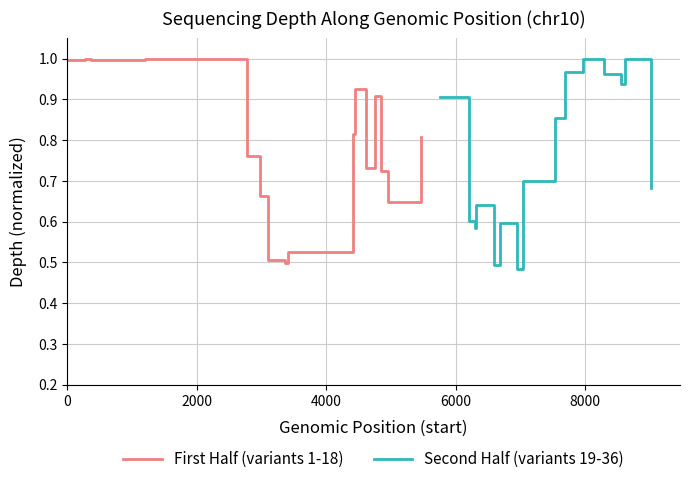

What is the maximum value for First Half (variants 1-18)?

1.0